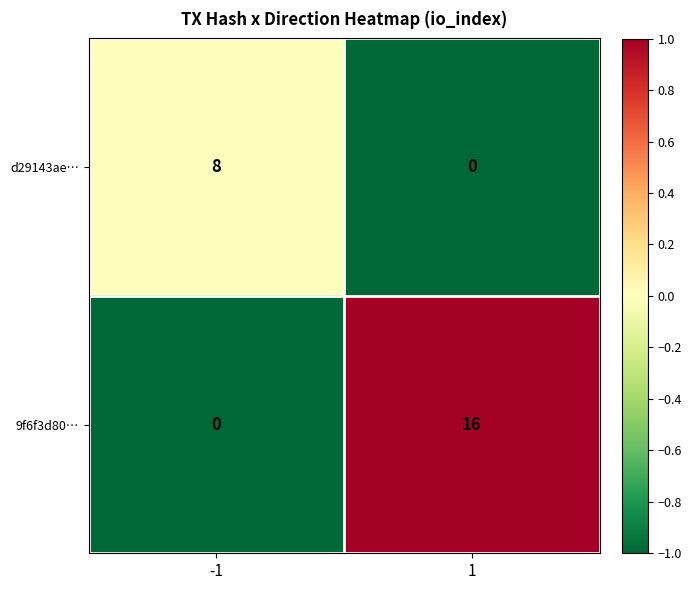

The value of 9f6f3d80… at 1 is 4. True or false?

False